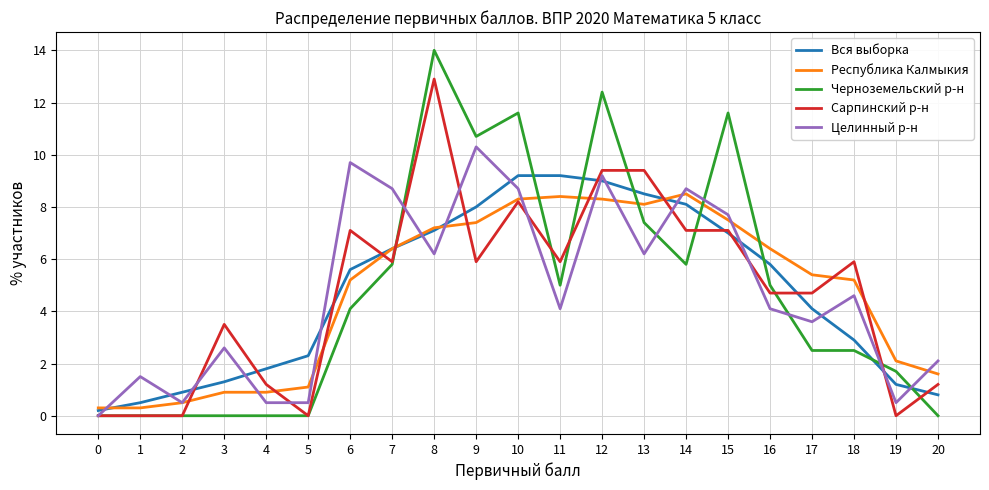

What is the average value of the Республика Калмыкия series?

4.8